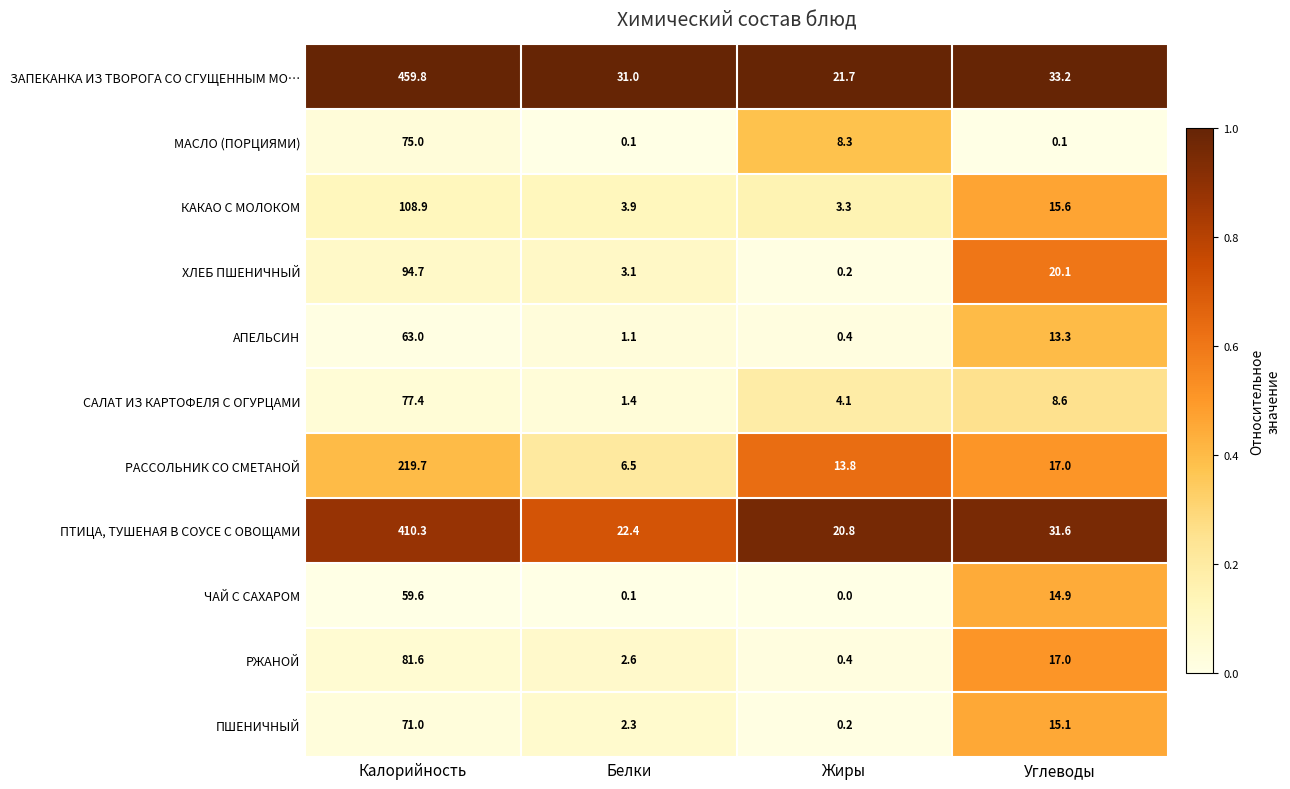

What is the approximate value of ПТИЦА, ТУШЕНАЯ В СОУСЕ С ОВОЩАМИ at Белки?

22.4